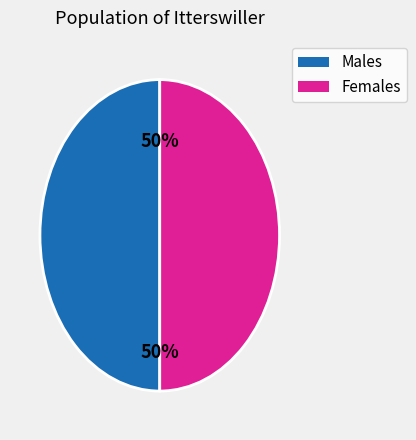

To the nearest percent, what is the average slice percentage?

50%